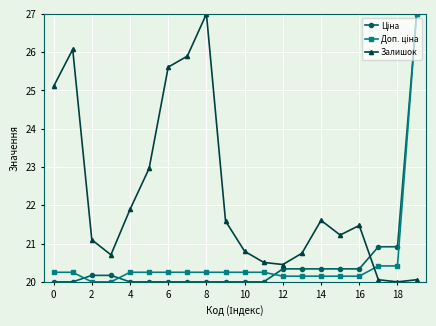

Which series has the largest total across all categories?

Залишок